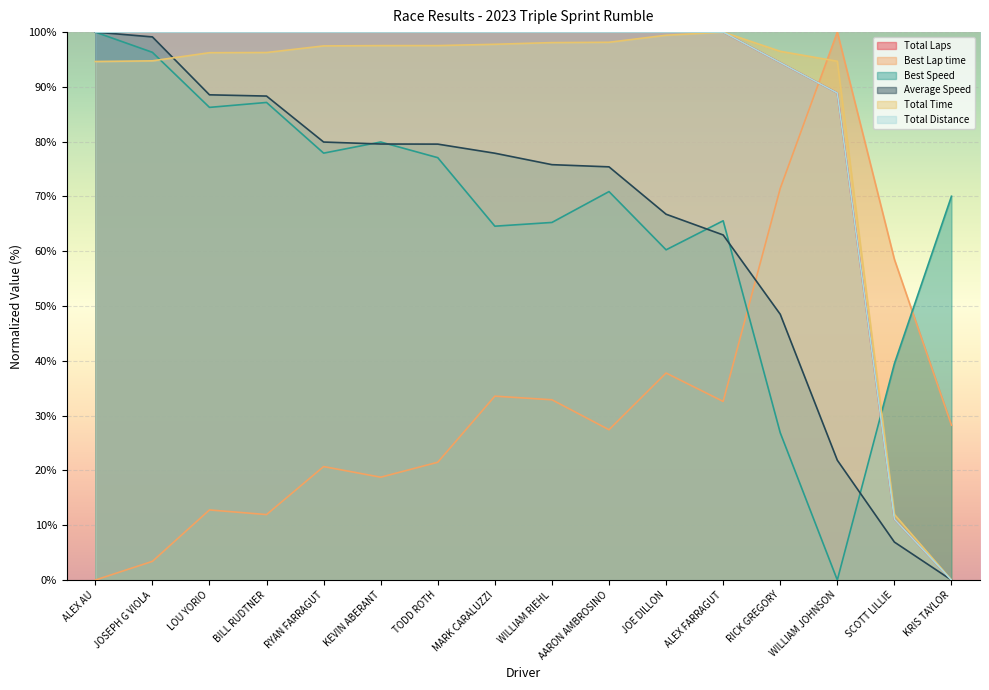

What is the sum of the Best Lap time values at AARON AMBROSINO and RYAN FARRAGUT?

48.1